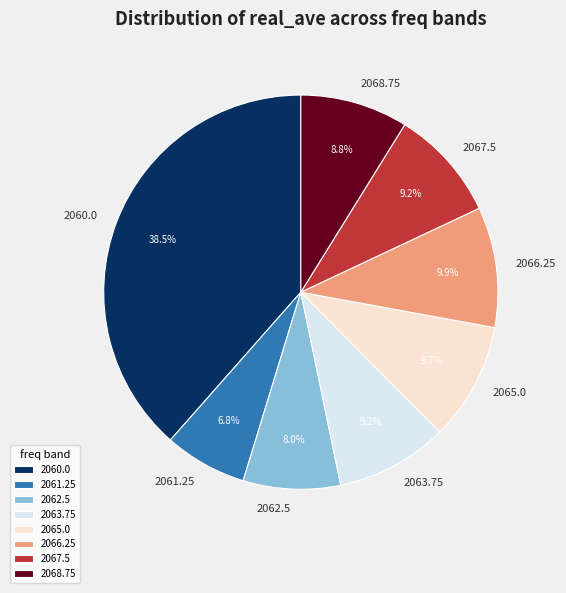

Which has a higher value, 2066.25 or 2062.5?

2066.25